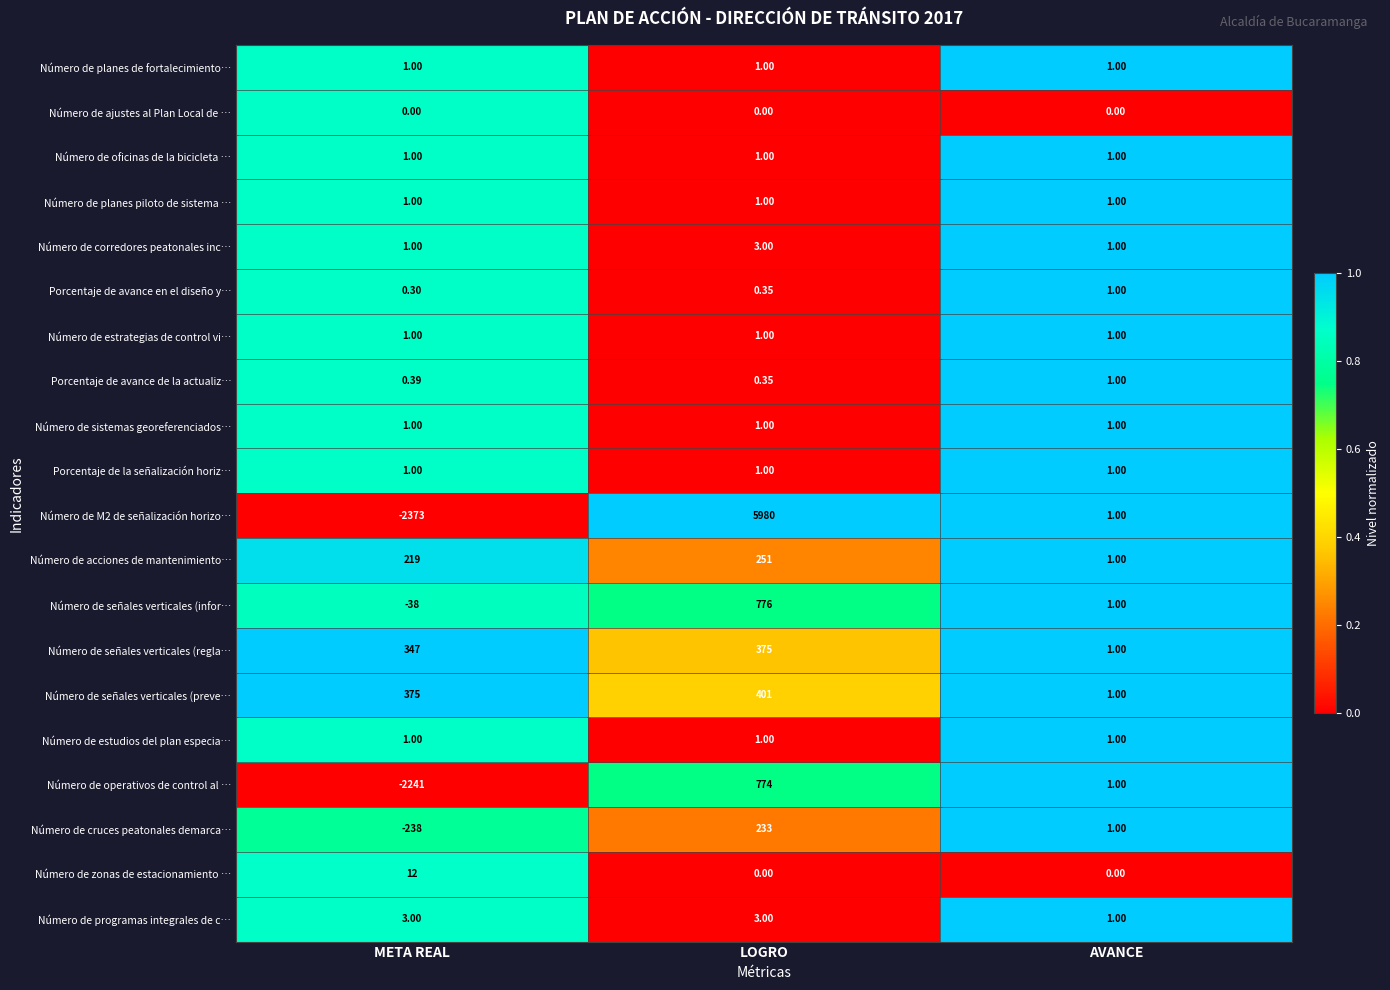

At which category is the sum across all series the highest?

LOGRO